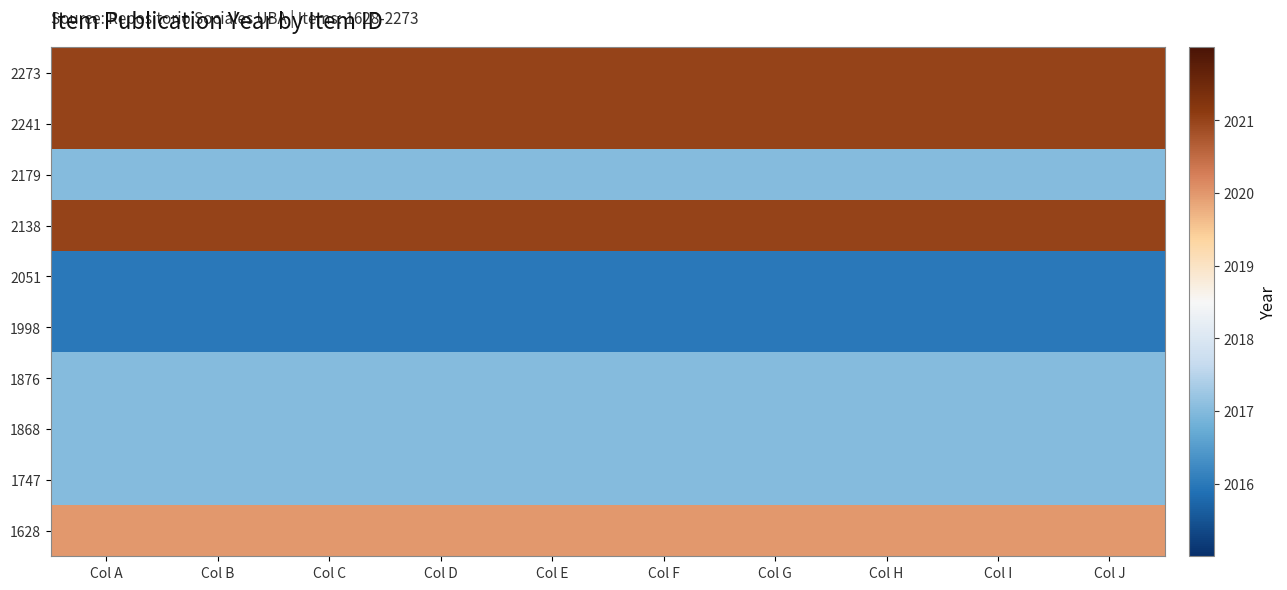

Between Col A and Col I, which is larger?

Col A